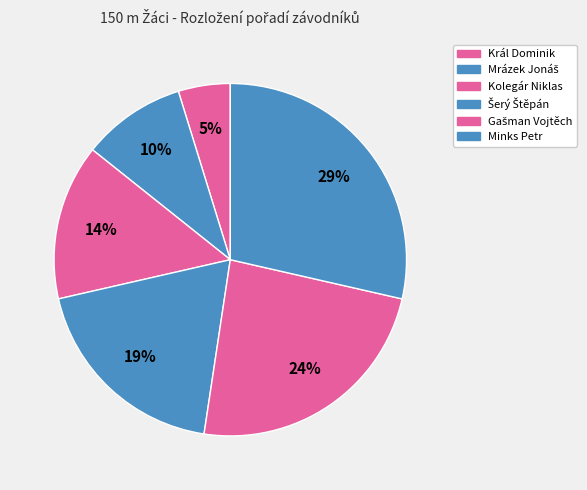

How many slices are in this pie chart?

6